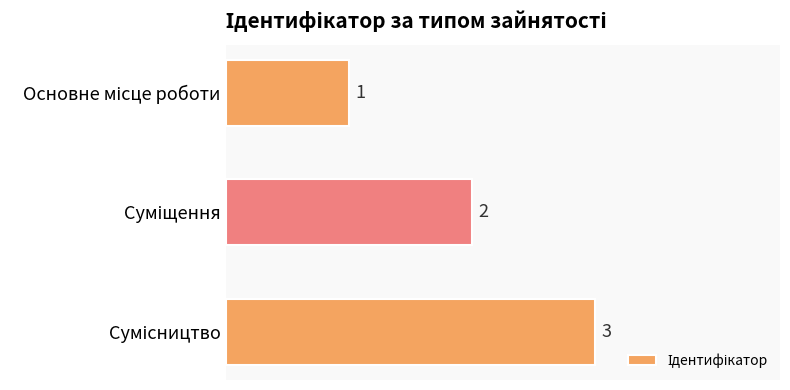

What is the maximum value shown in the chart?

3